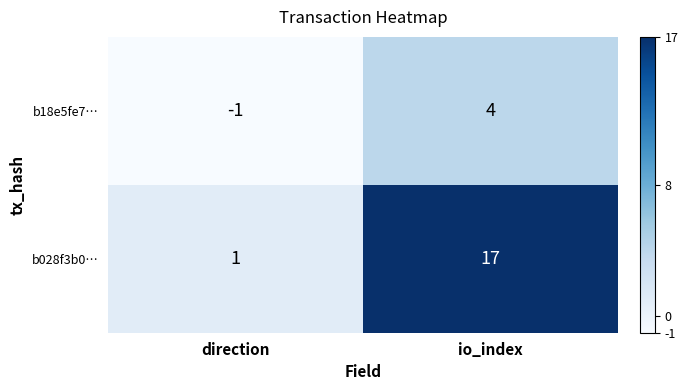

The b028f3b0… series shows 17 at io_index. True or false?

True